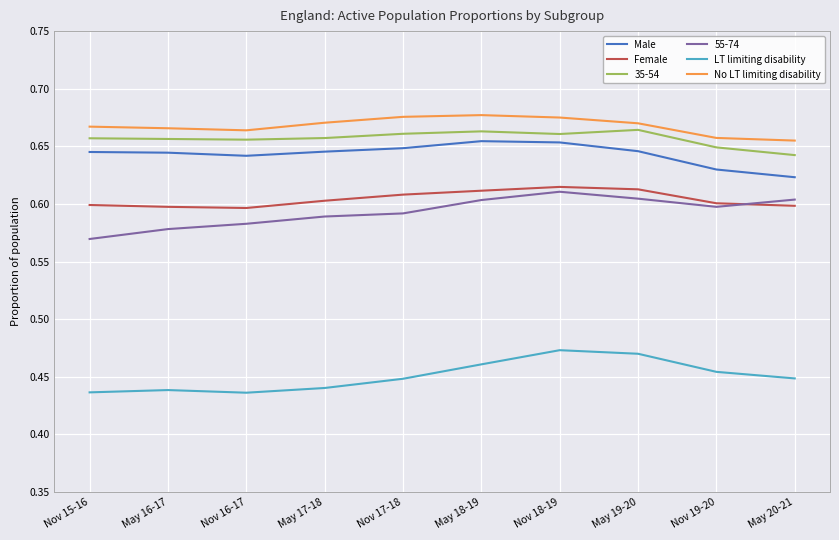

True or false: Male and 55-74 cross at least once.

False